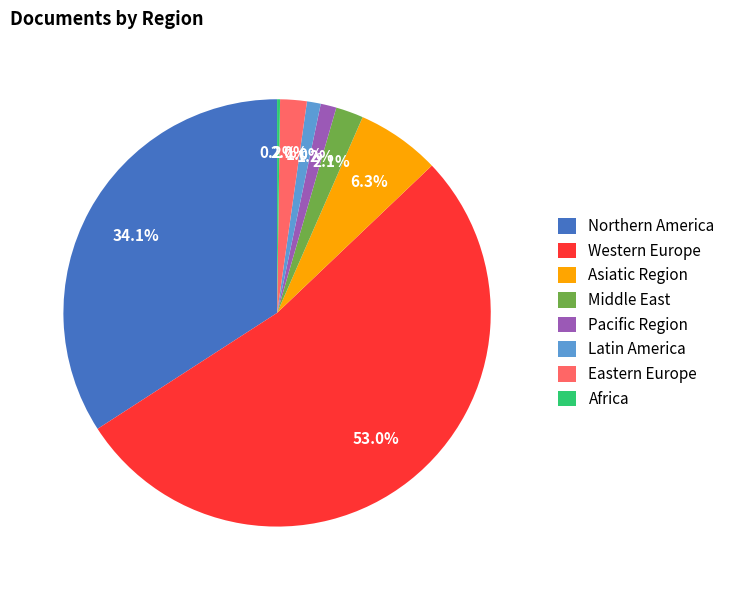

Which slice represents more than half of the pie?

Western Europe